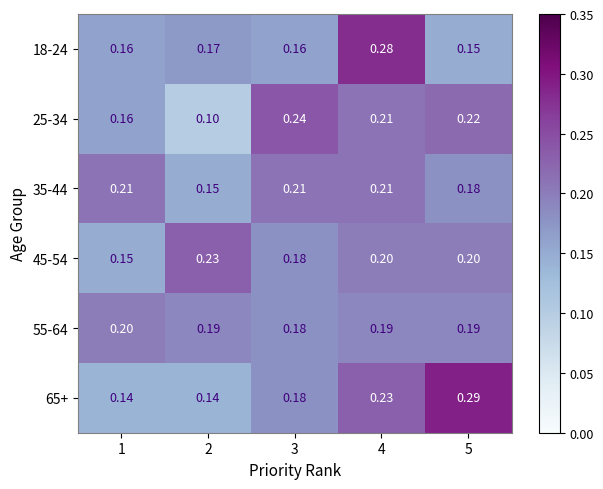

Between 1 and 4, which series saw the biggest shift?

18-24